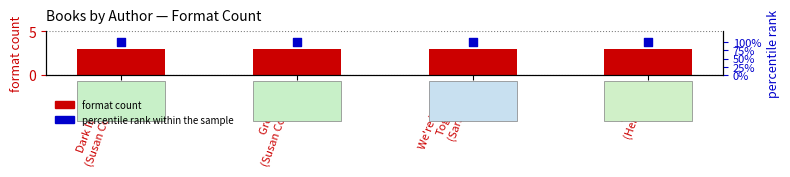

Which series has the largest total across all categories?

percentile rank within the sample